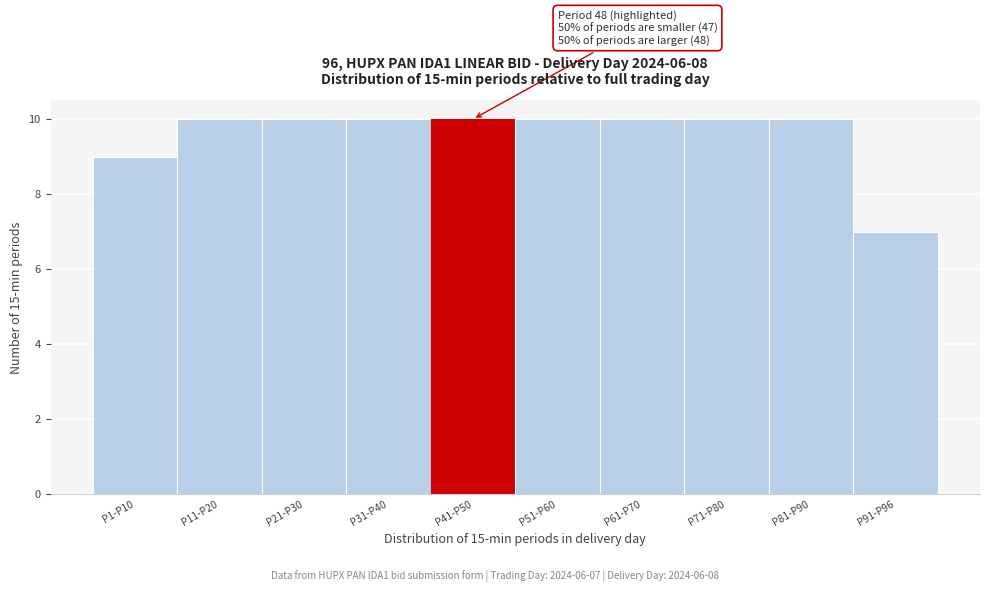

Reading left to right, transcribe all the data shown in this chart.

9	10	10	10	10	10	10	10	10	7